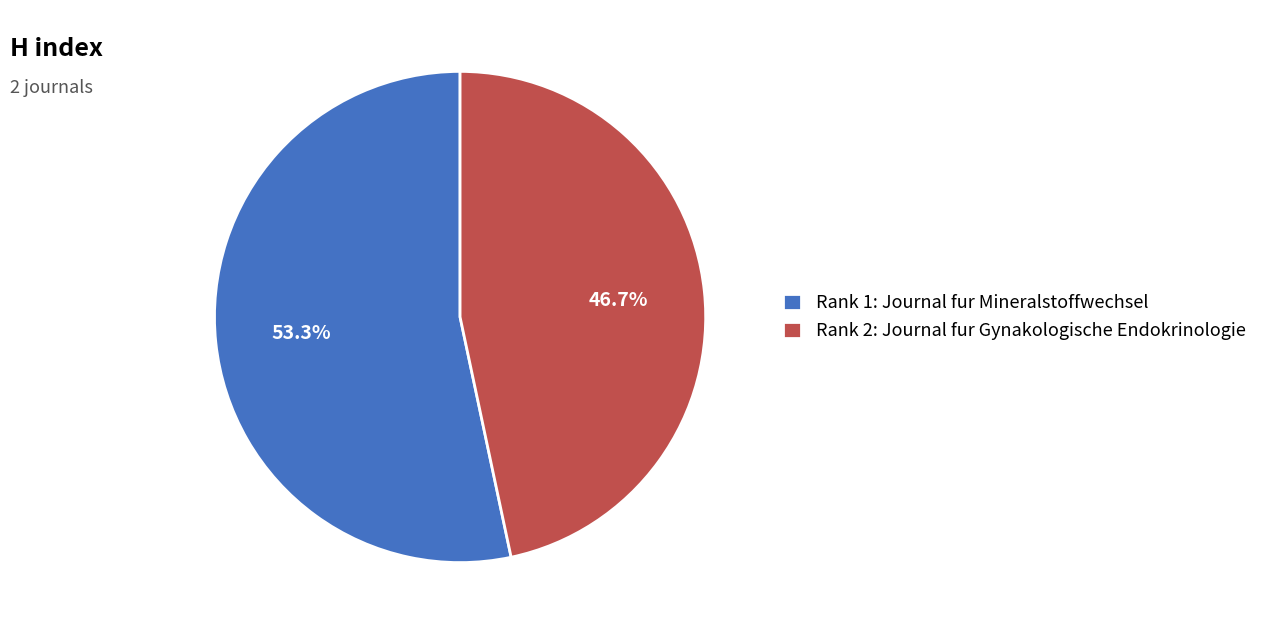

What is the largest slice in the pie chart?

Rank 1: Journal fur Mineralstoffwechsel